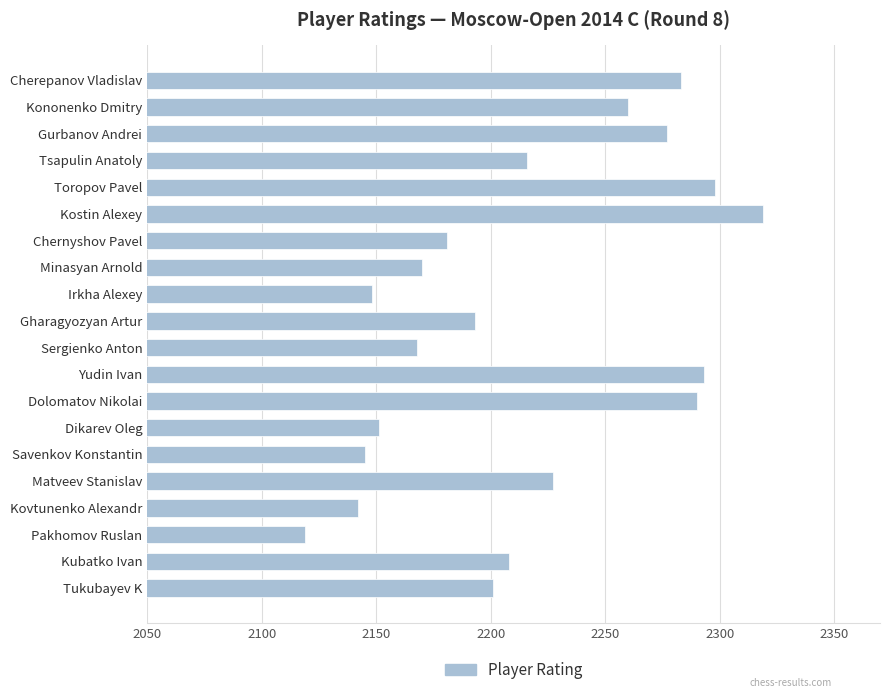

True or false: the data shows 1380 at Savenkov Konstantin.

False